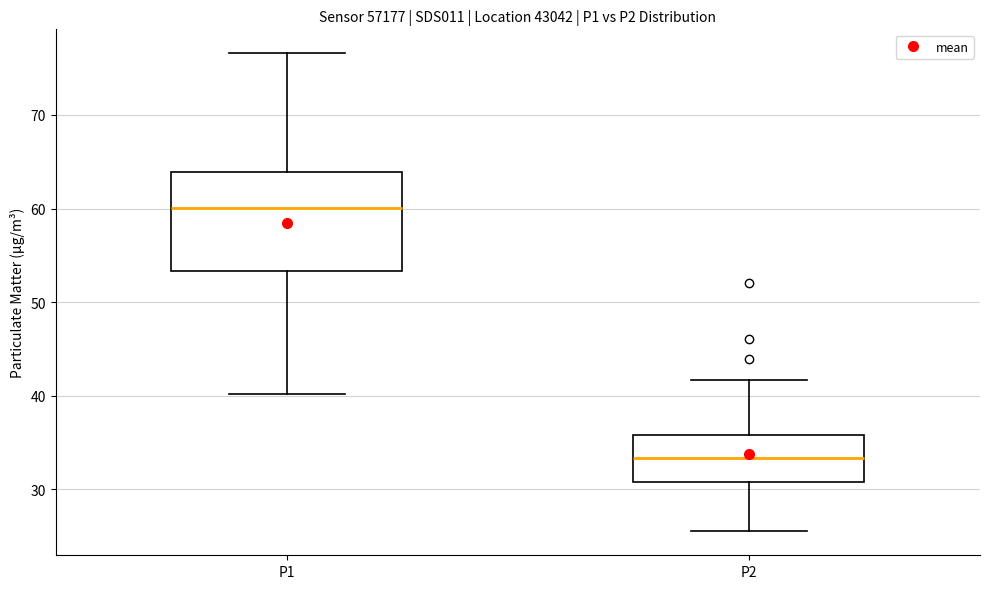

Which box is the tallest, from its lower edge to its upper edge?

P1